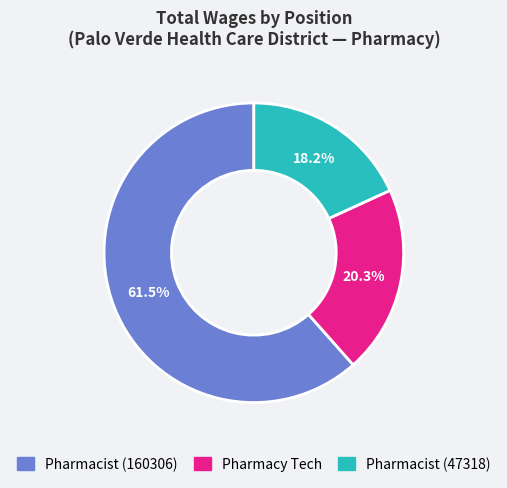

To the nearest percent, what percentage of the pie is Pharmacist (47318)?

18%